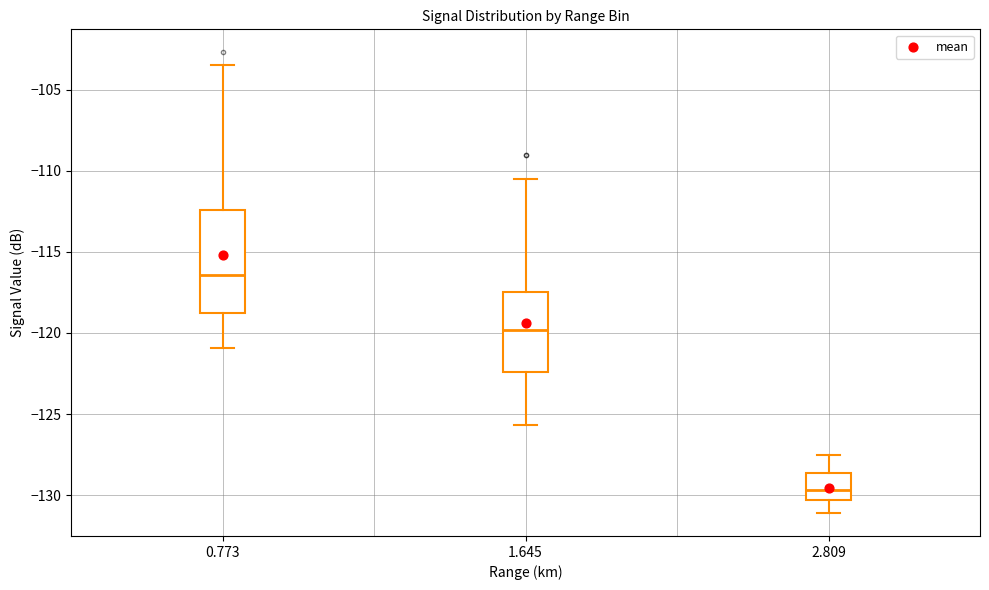

Where does the lower whisker of the box at x = 1.645 end on the y-axis? The values are not printed on the chart, so give them approximately, as read against the axis.

-125.5